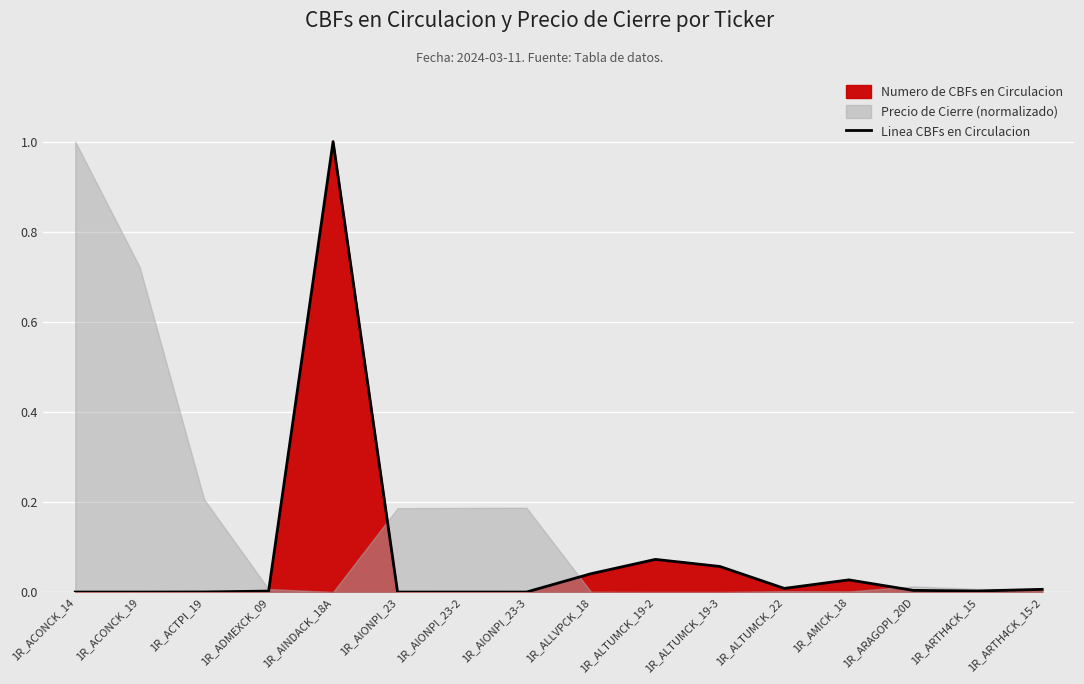

Which label corresponds to the smallest value in the chart?

1R_AIONPI_23